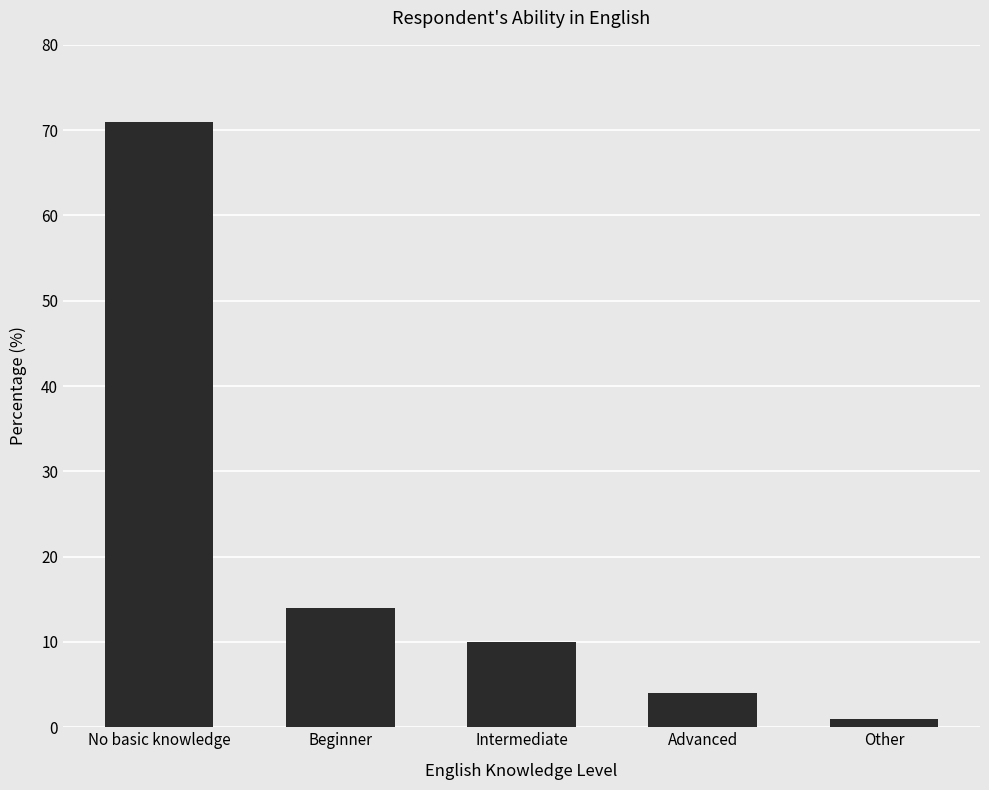

Is it true that the value at Advanced is 4?

True